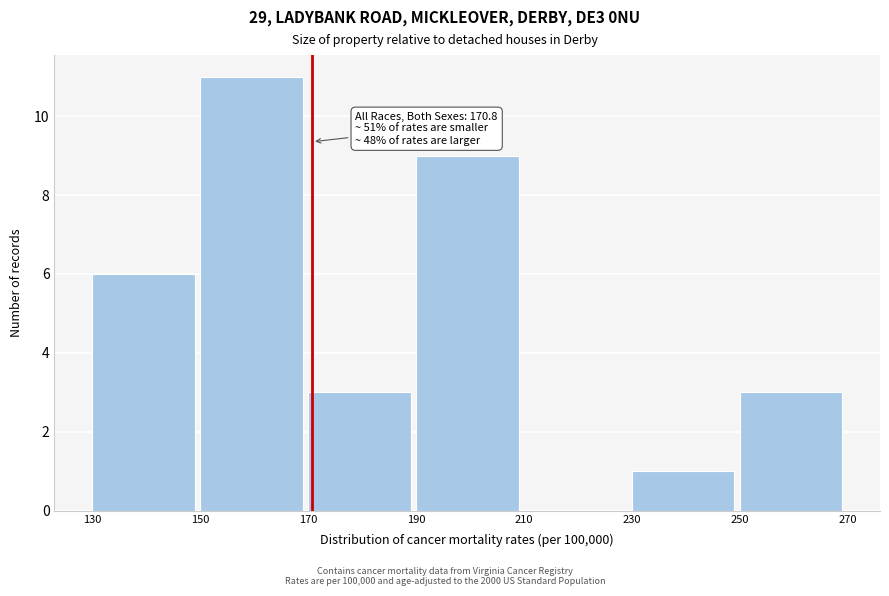

Which range on the x-axis has the tallest bar?

150 to 170